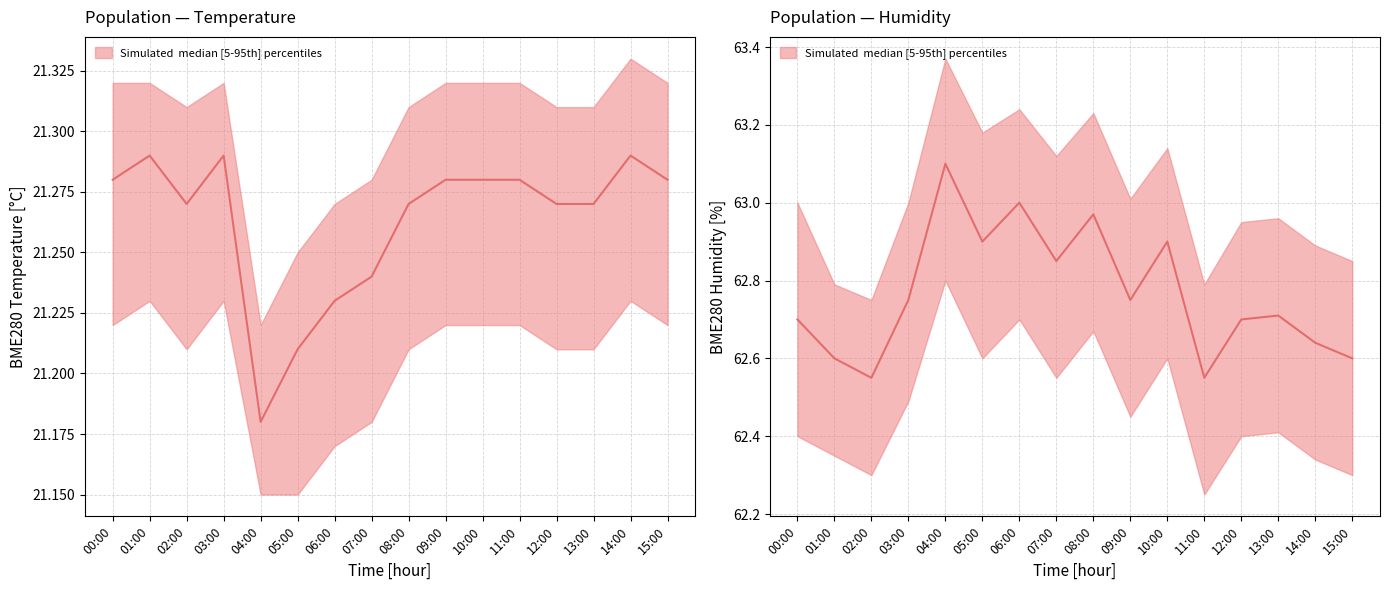

What is the value of the 7th point from the left?

63.0